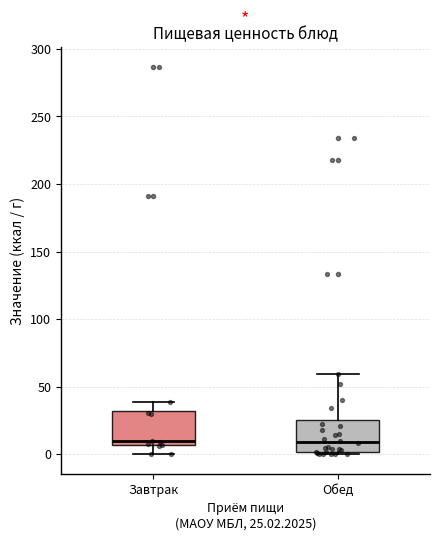

Reading left to right, transcribe this box plot: for each box, give where its median line is, the range the box spans, and where its two whiskers end, as read against the y-axis. The values are not printed on the chart, so give them approximately, as read against the axis.

Завтрак: median 10, box 5 to 30, whiskers 0 to 40
Обед: median 10, box 0 to 25, whiskers 0 (just below the box's lower edge) to 60